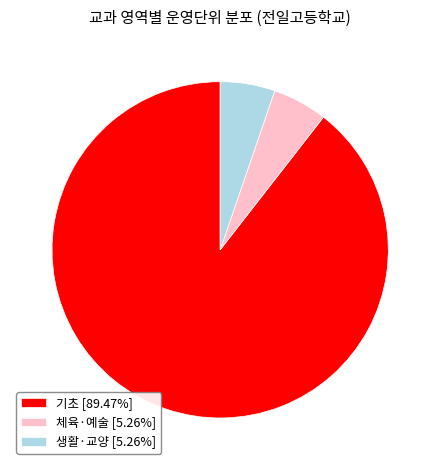

Is there a majority slice in this chart?

Yes